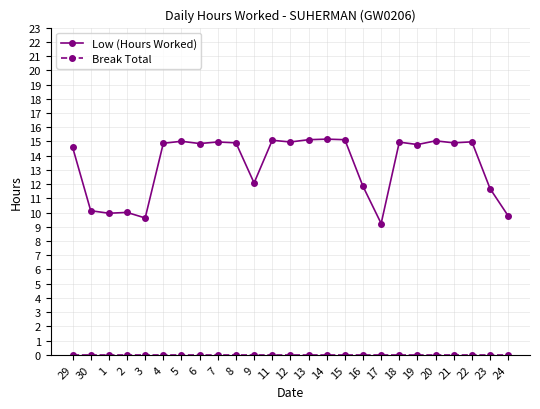

Count the Low (Hours Worked) values in the range 11 to 14.

3